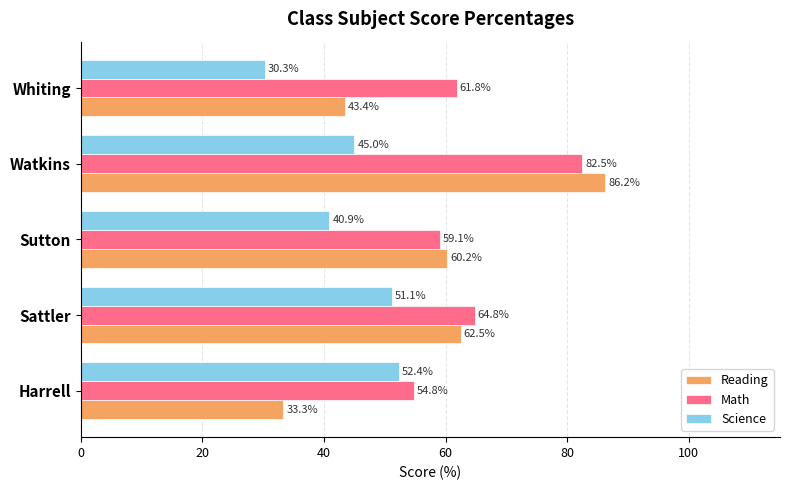

Rank the series by their average value, from lowest to highest.

Science, Reading, Math